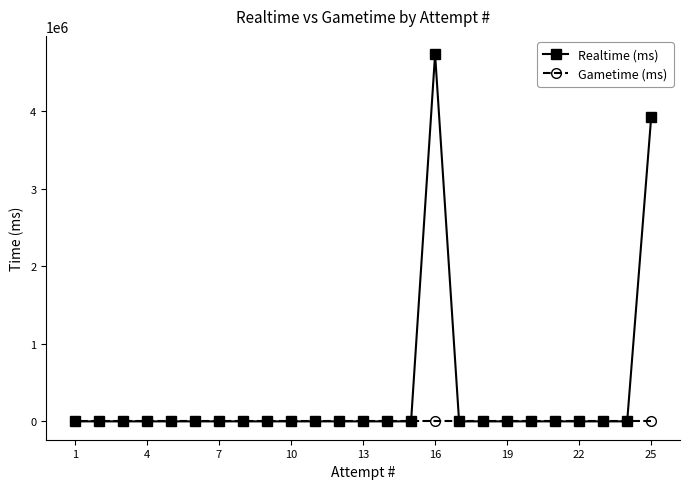

List the series in order of their peak value, lowest first.

Gametime (ms), Realtime (ms)